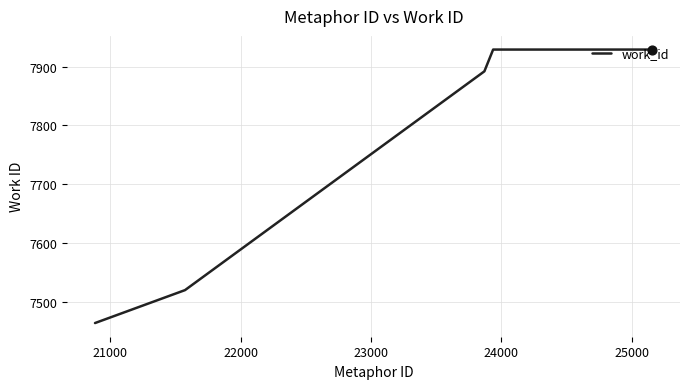

True or false: there are more than 1 points higher than both neighbors.

False